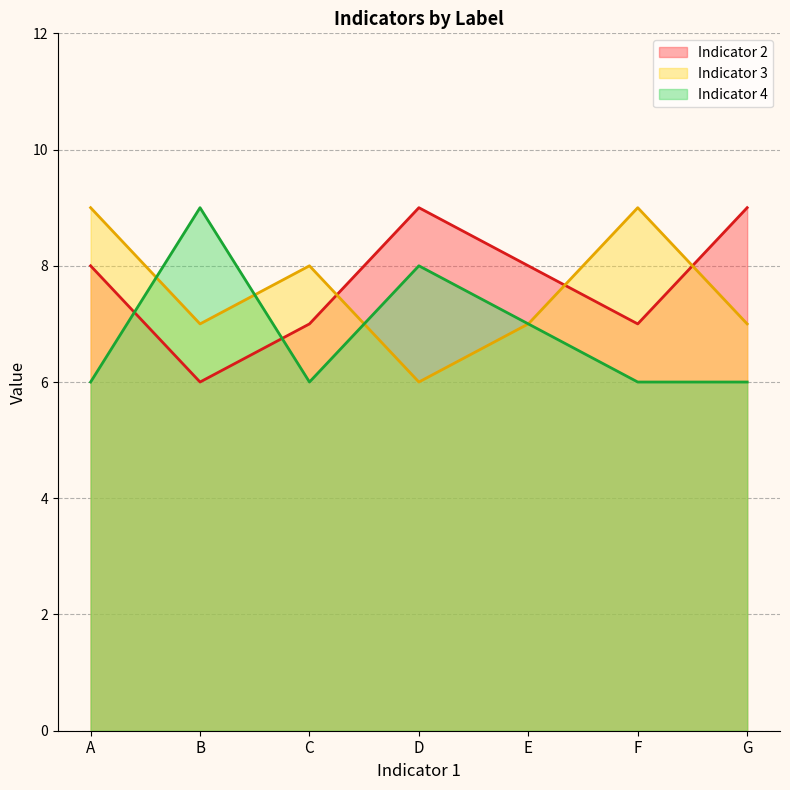

The Indicator 2 series shows 8 at A. True or false?

True